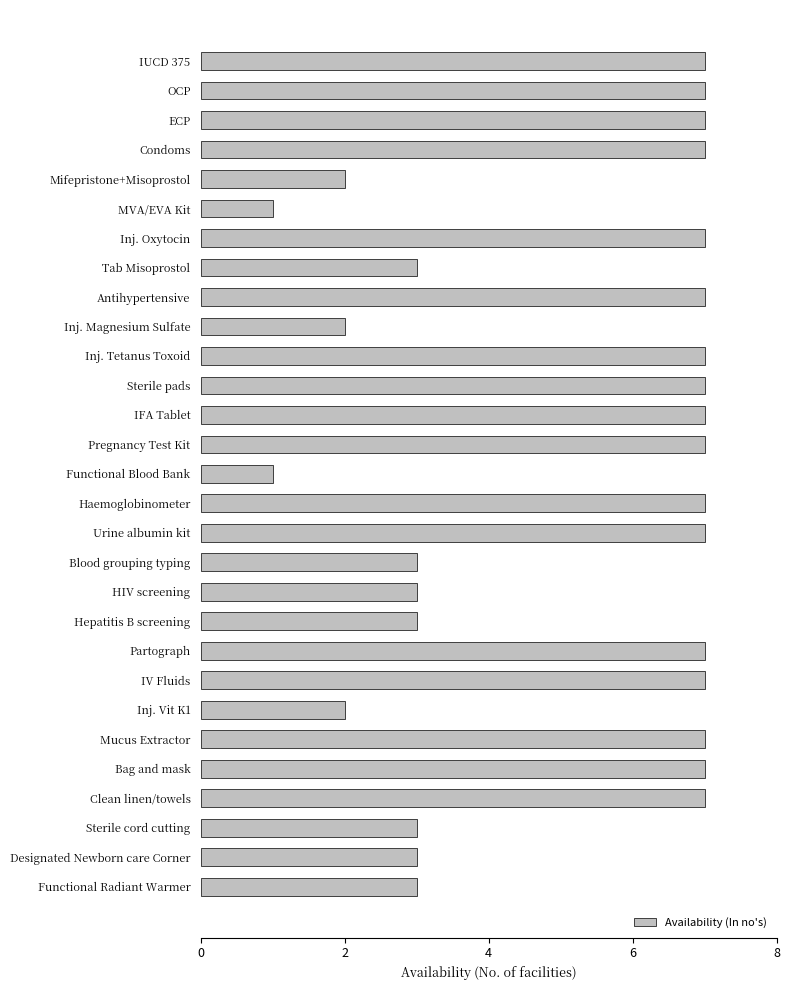

What is the label of the 14th bar from the top?

Pregnancy Test Kit